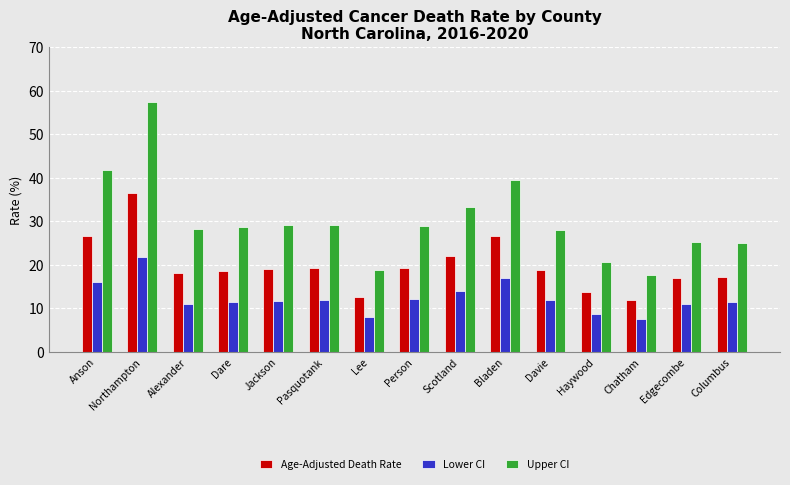

Rank the series at Person from highest to lowest value.

Upper CI, Age-Adjusted Death Rate, Lower CI